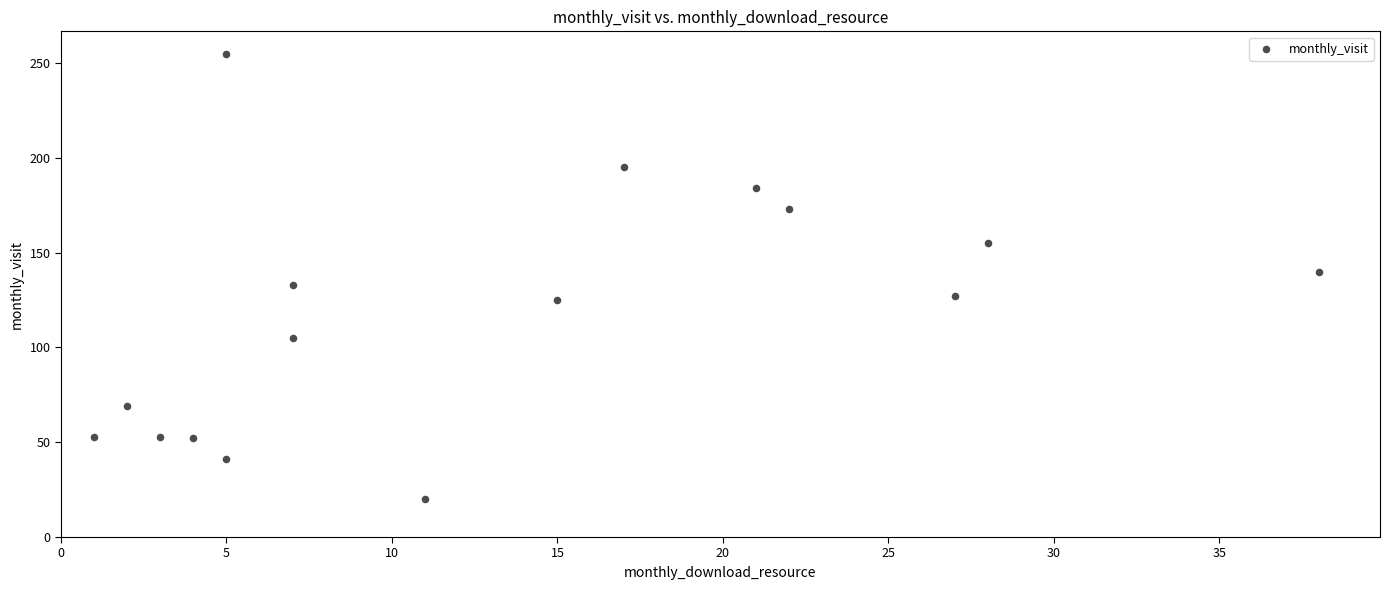

What is the range of Y values (max minus min)?

235